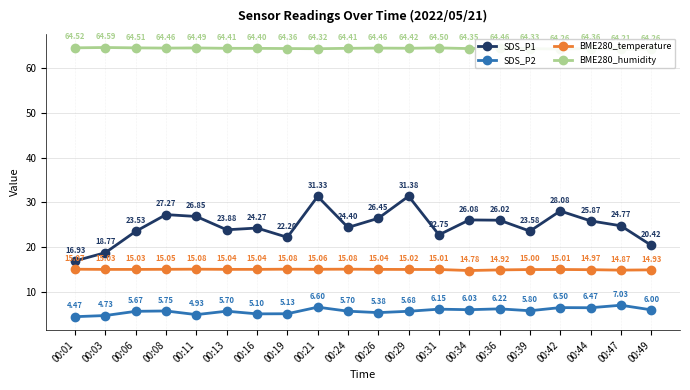

How many BME280_humidity values are between 64 and 65?

20